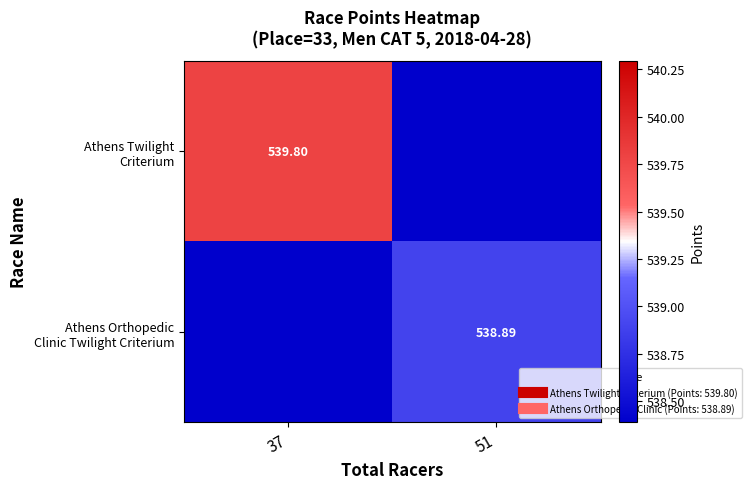

Which series has the largest total across all categories?

Athens Twilight Criterium